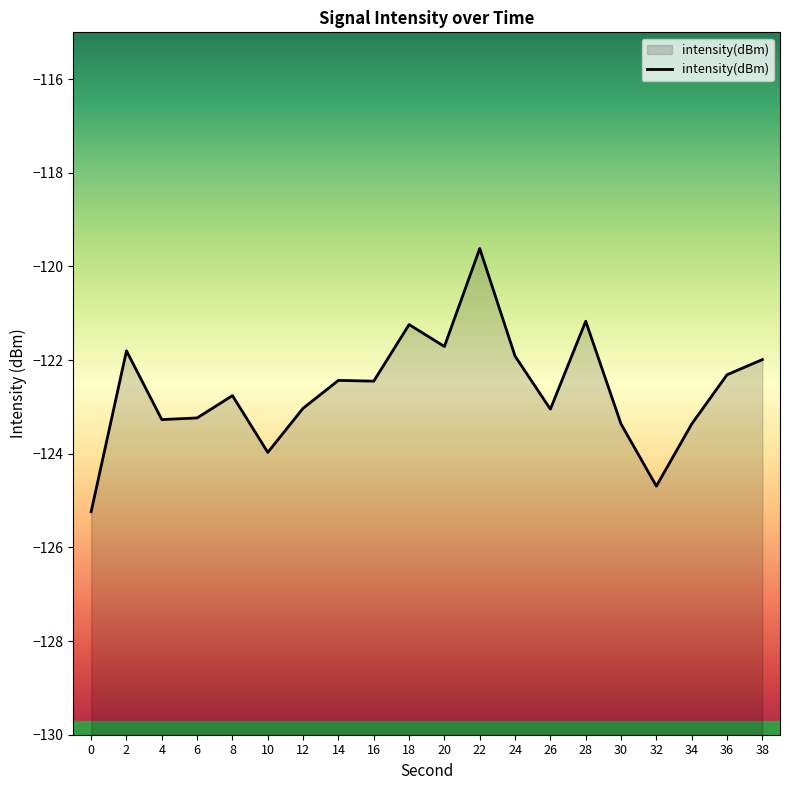

Which has a higher value, 6 or 20?

20